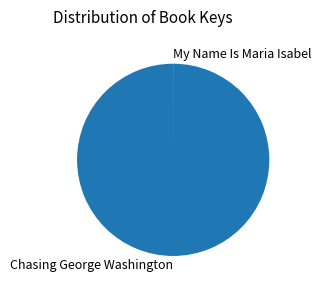

What is the largest slice in the pie chart?

Chasing George Washington